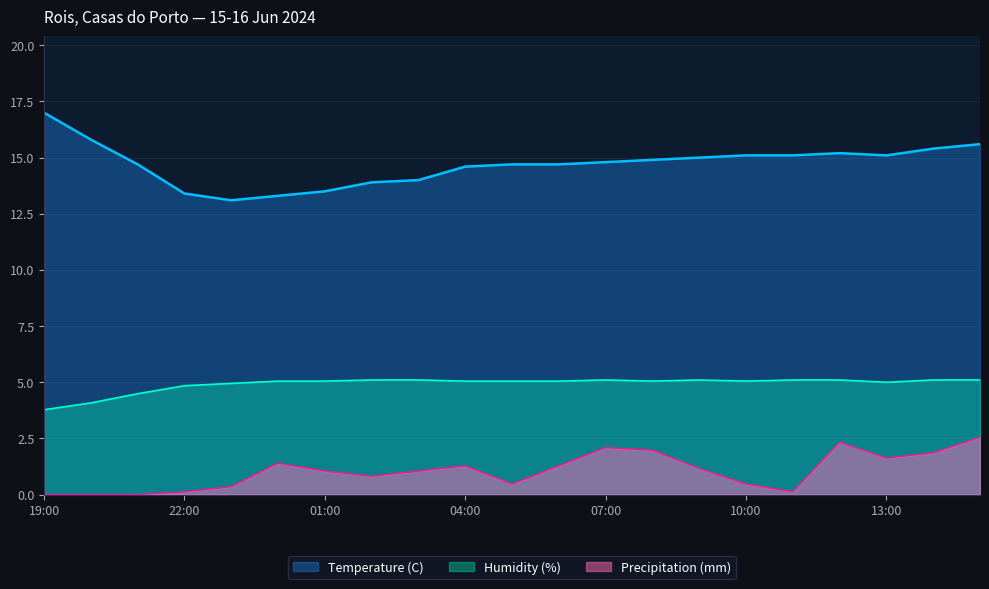

Where is Humidity (%) nearest to the value 4?

20:00